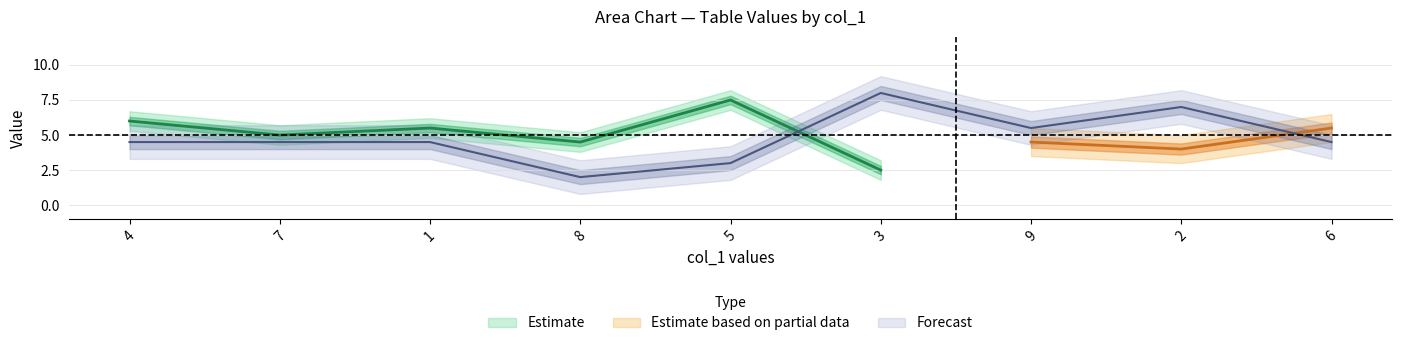

Count the number of categories in the chart.

9